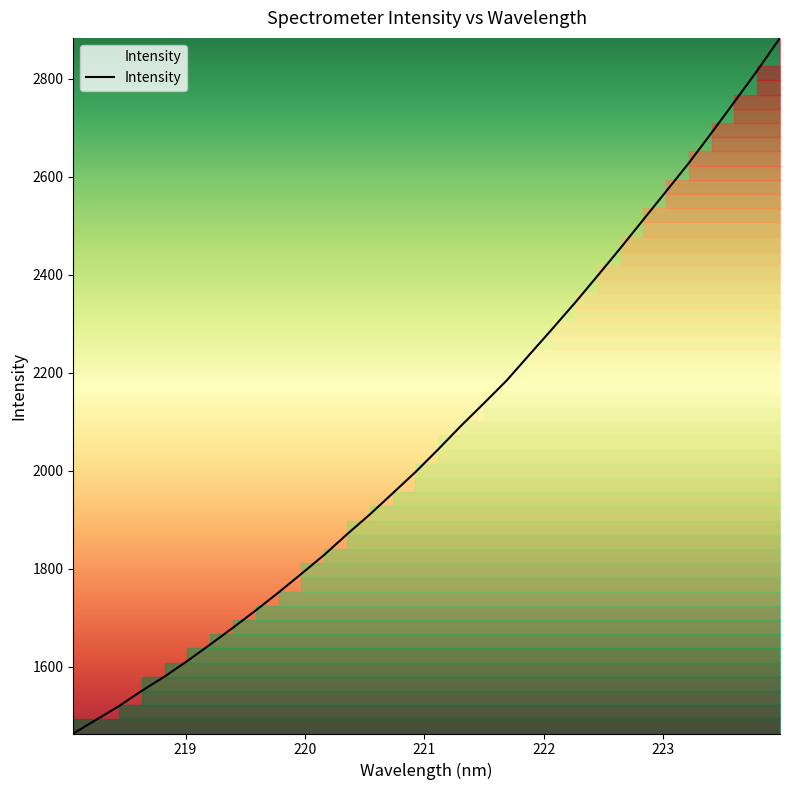

What is the maximum value shown in the chart?

2883.6